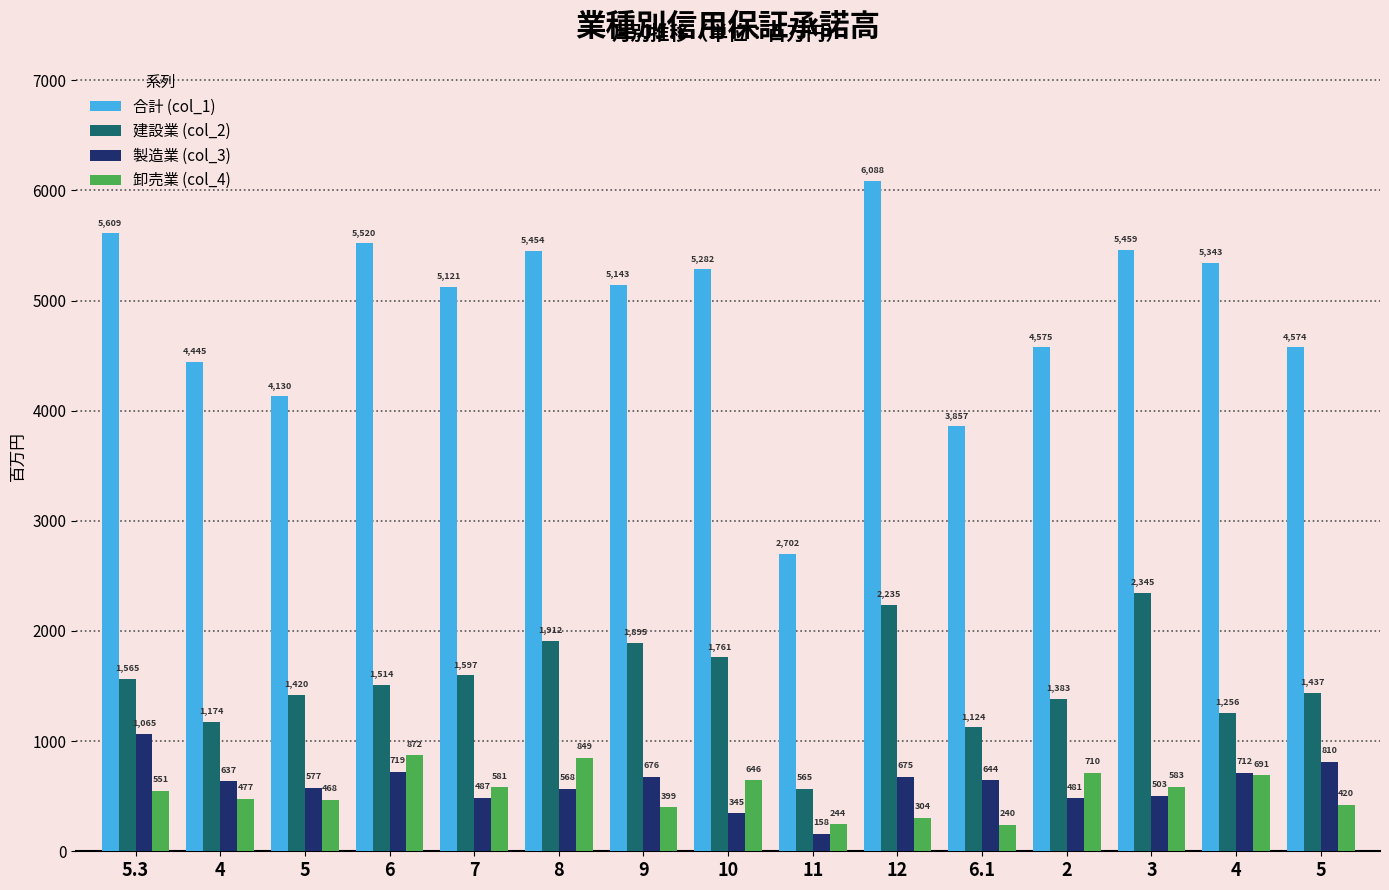

Reading right to left, transcribe all the data shown in this chart.

合計 (col_1): 5=4574	4=5343	3=5459	2=4575	6.1=3857	12=6088	11=2702	10=5282	9=5143	8=5454	7=5121	6=5520	5=4130	4=4445	5.3=5609
建設業 (col_2): 5=1437	4=1256	3=2345	2=1383	6.1=1124	12=2235	11=565	10=1761	9=1895	8=1912	7=1597	6=1514	5=1420	4=1174	5.3=1565
製造業 (col_3): 5=810	4=712	3=503	2=481	6.1=644	12=675	11=158	10=345	9=676	8=568	7=487	6=719	5=577	4=637	5.3=1065
卸売業 (col_4): 5=420	4=691	3=583	2=710	6.1=240	12=304	11=244	10=646	9=399	8=849	7=581	6=872	5=468	4=477	5.3=551